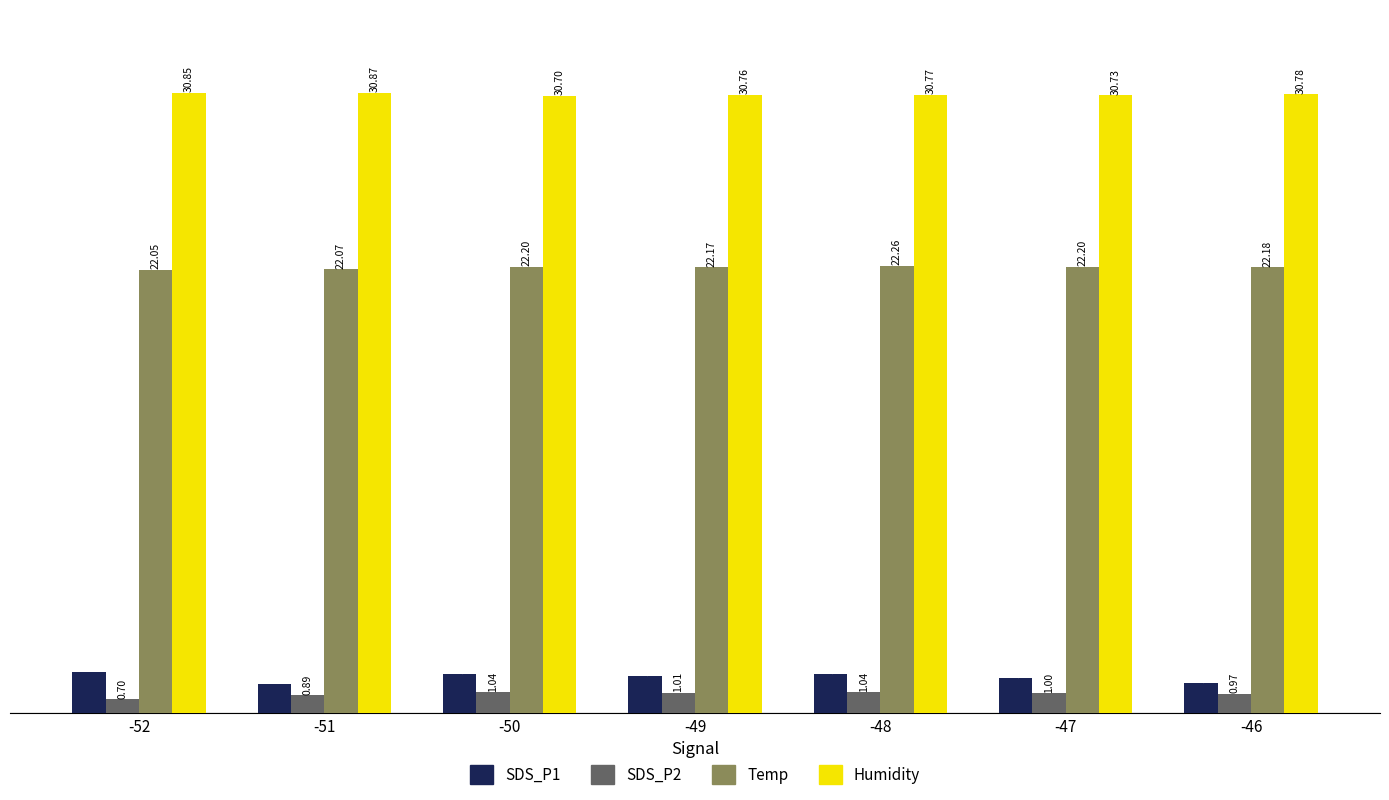

What is the sum of the SDS_P1 values at -49 and -50?

3.8